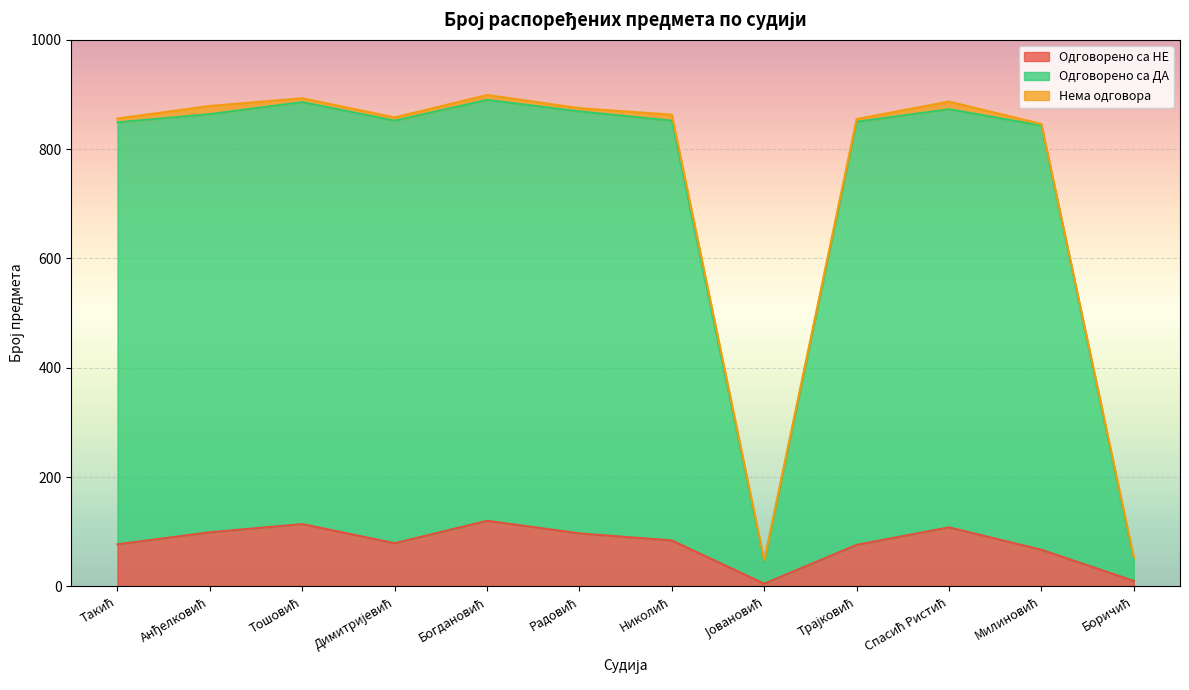

True or false: Одговорено са НЕ has more than 0 points higher than both neighbors.

True